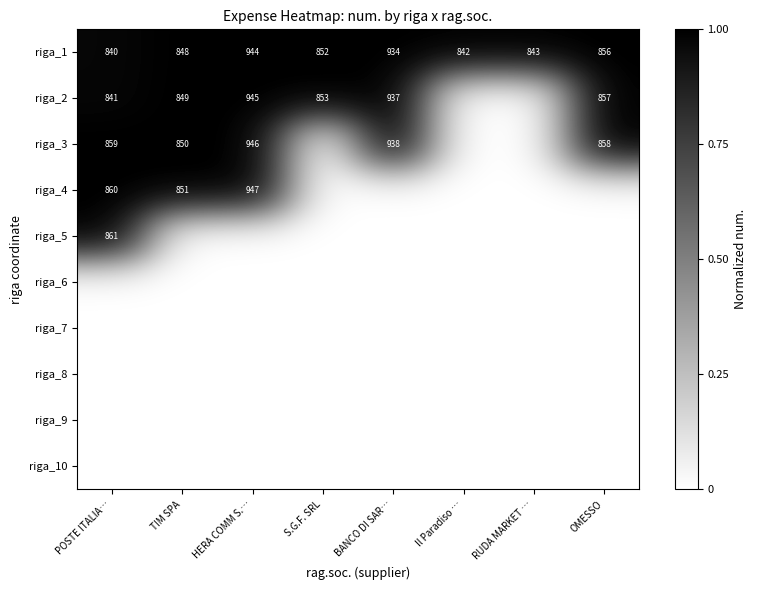

The value of riga_4 at TIM SPA is 339. True or false?

False